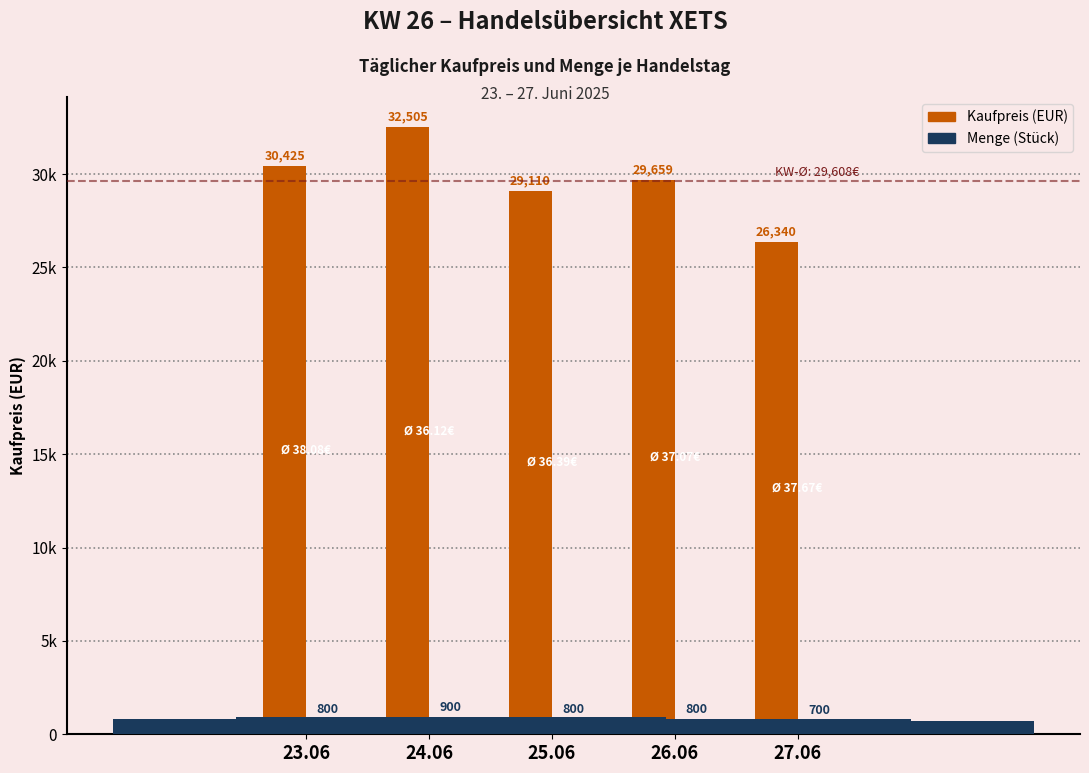

How many values in the Kaufpreis (EUR) series exceed 29658?

3